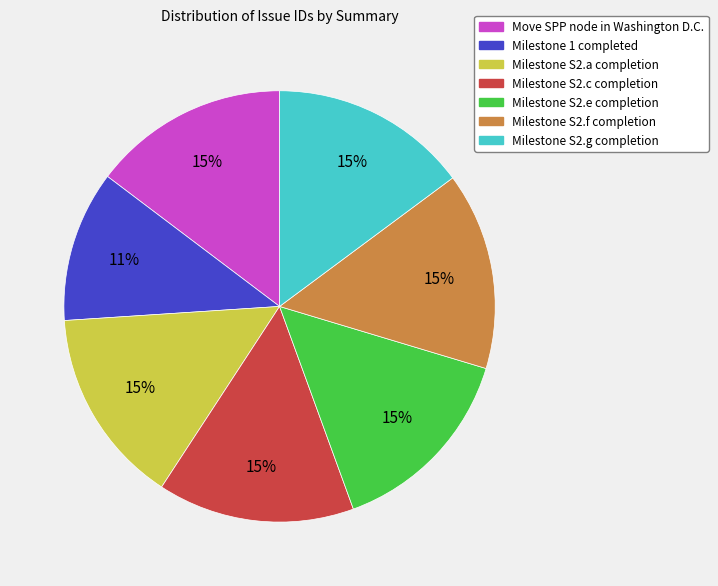

Is there a majority slice in this chart?

No